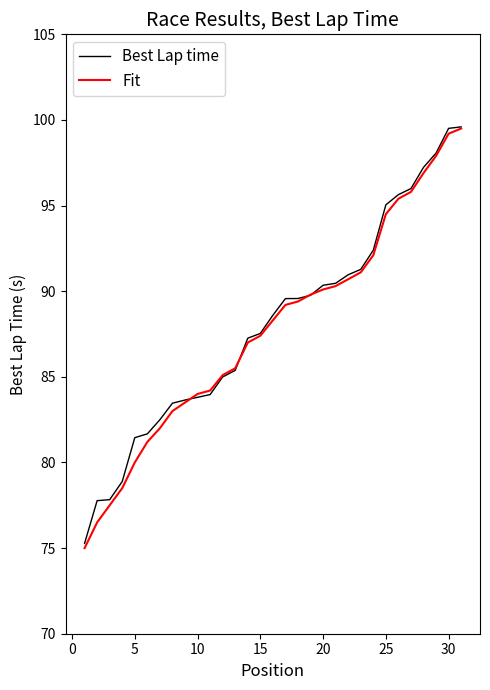

What is the sum of all Fit values?

2720.6